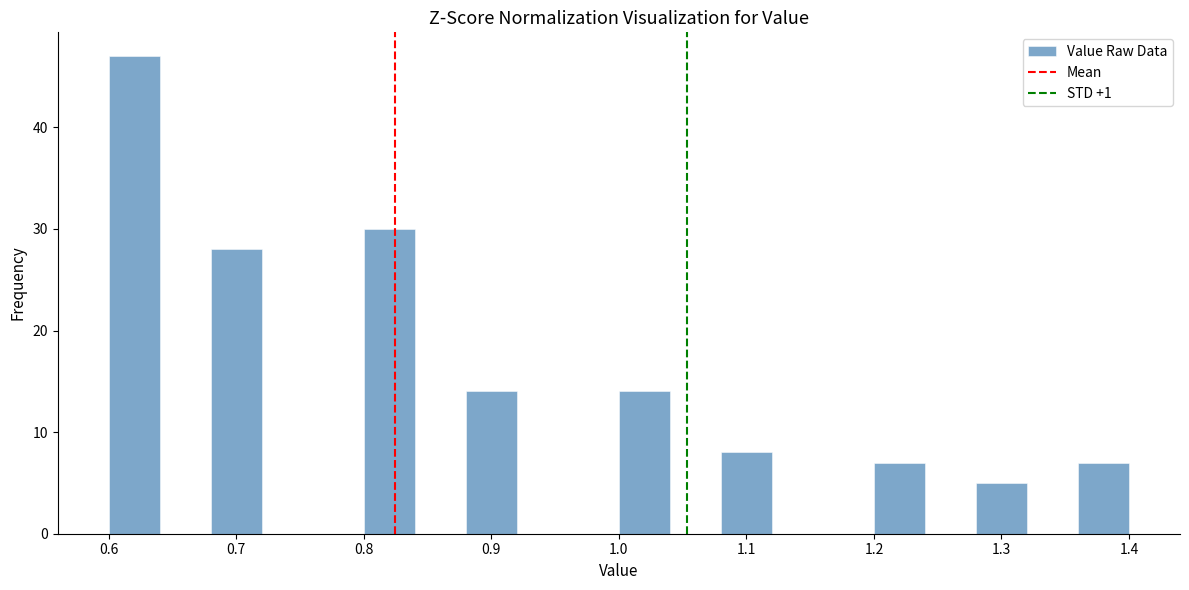

Reading left to right, list every bar in this chart as the range it spans on the x-axis followed by its height. The values are not printed on the chart, so give them approximately, as read against the axis.

0.60 to 0.64: 47
0.64 to 0.68: 0
0.68 to 0.72: 28
0.72 to 0.76: 0
0.76 to 0.80: 0
0.80 to 0.84: 30
0.84 to 0.88: 0
0.88 to 0.92: 14
0.92 to 0.96: 0
0.96 to 1.00: 0
1.00 to 1.04: 14
1.04 to 1.08: 0
1.08 to 1.12: 8
1.12 to 1.16: 0
1.16 to 1.20: 0
1.20 to 1.24: 7
1.24 to 1.28: 0
1.28 to 1.32: 5
1.32 to 1.36: 0
1.36 to 1.40: 7